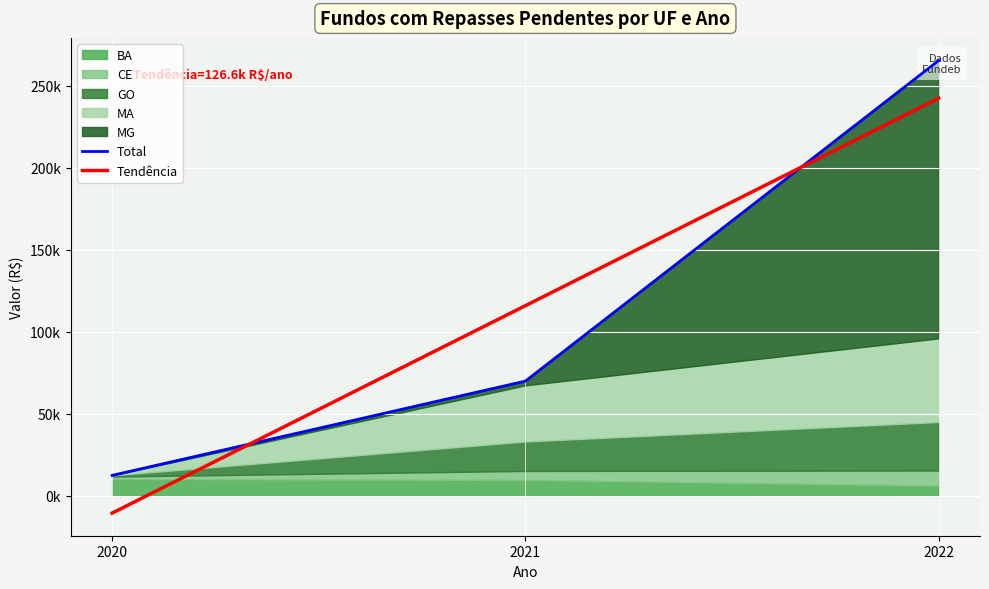

Which series has the largest range (max minus min)?

Tendência